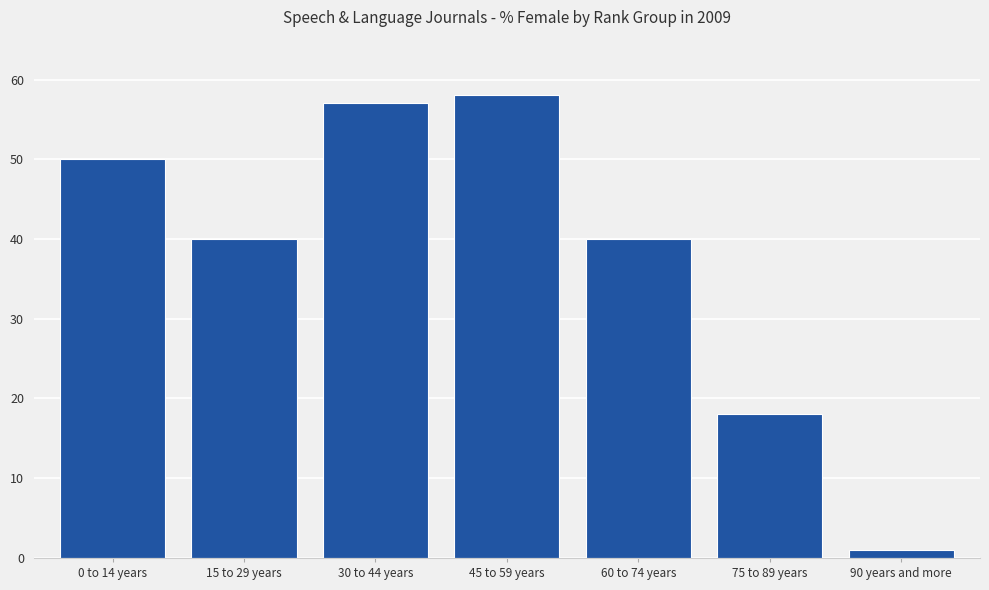

Is it true that the value at 45 to 59 years is 58?

True